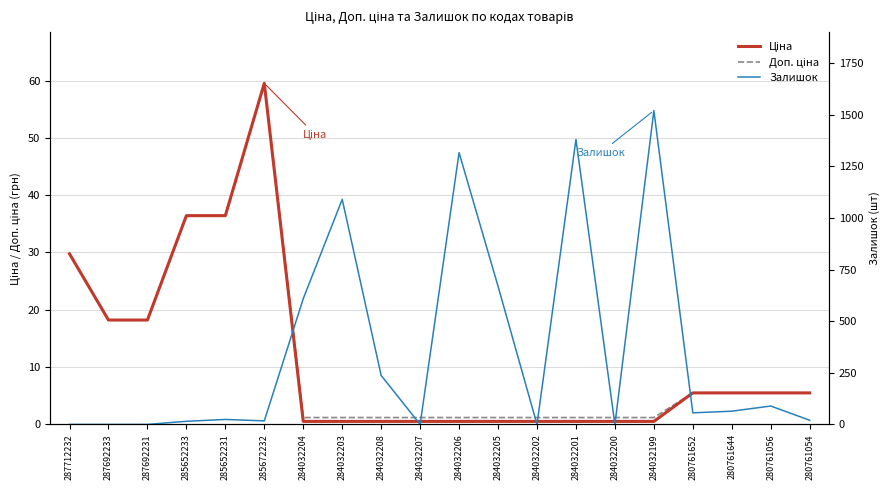

Count the number of data series in this chart.

3